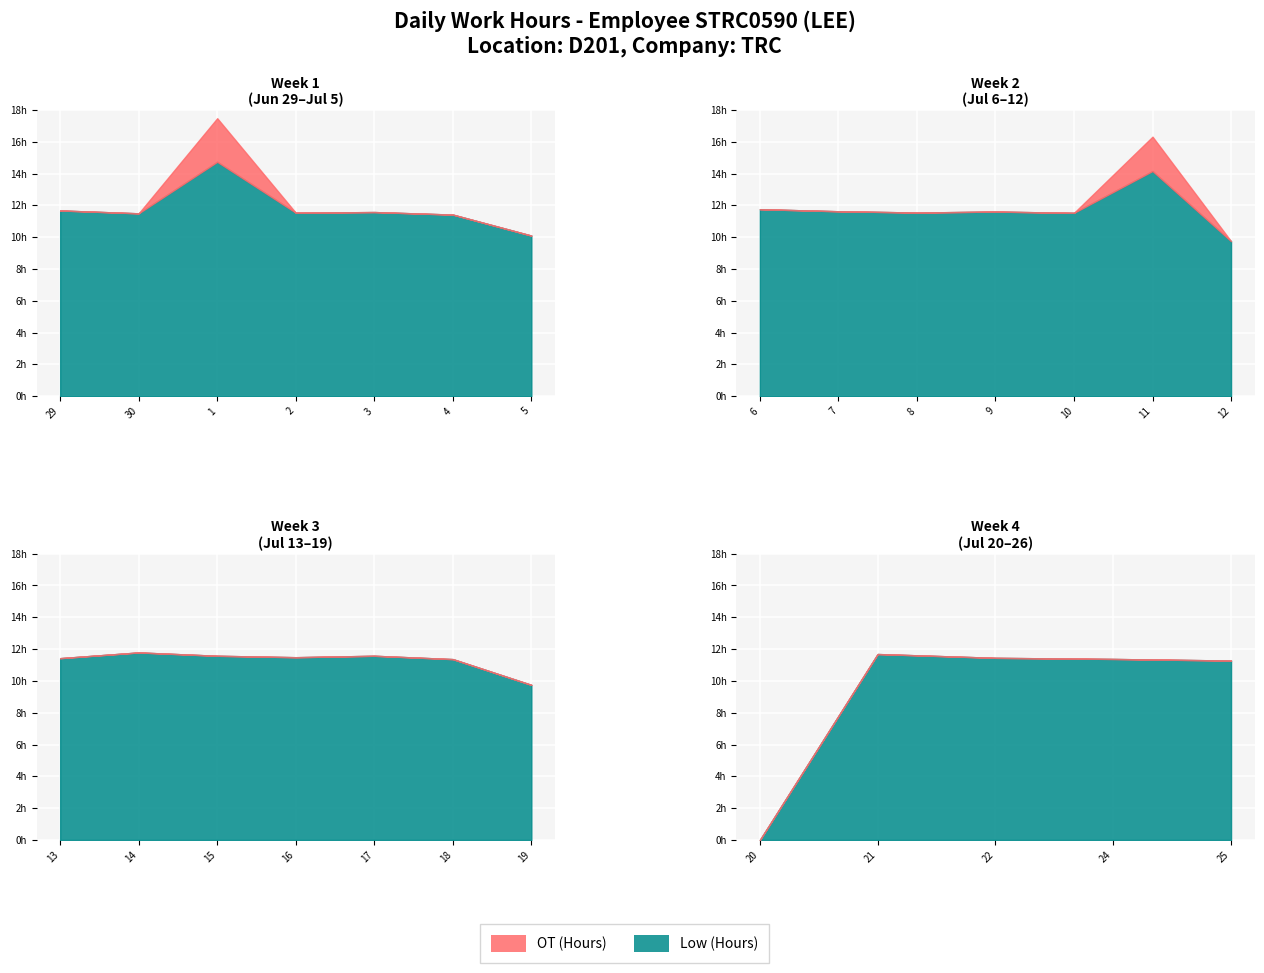

True or false: OT (Hours) has more than 1 interior local peaks.

True